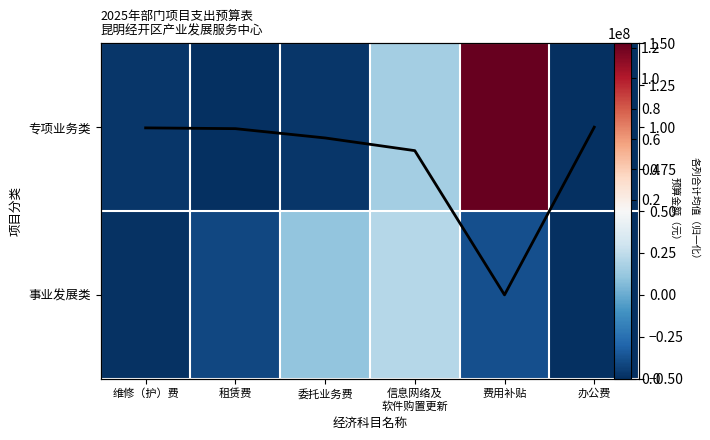

How many data points in 事业发展类 are above 1500000?

2